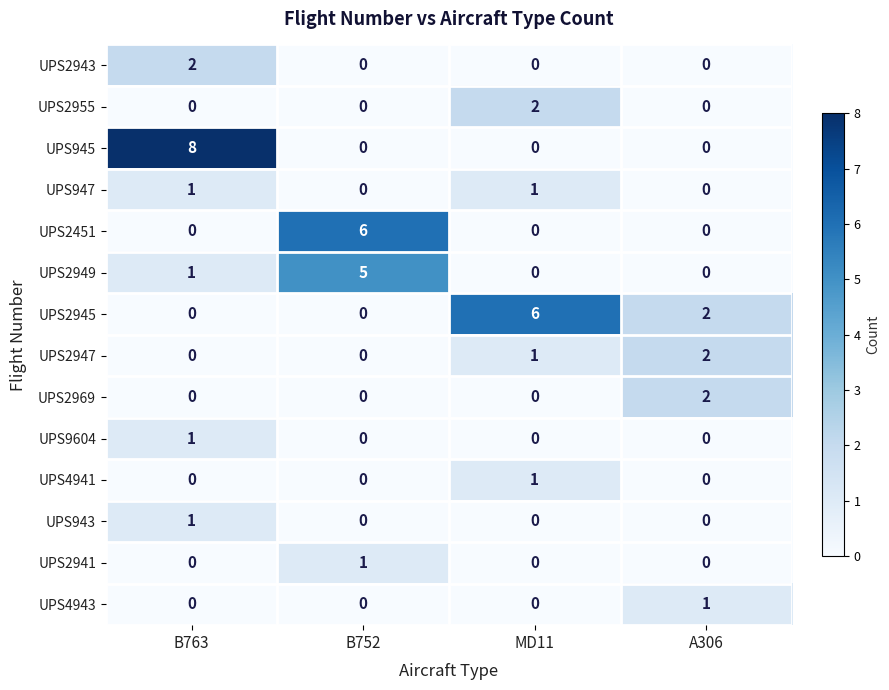

What is the sum of the UPS2949 values at MD11 and B752?

5